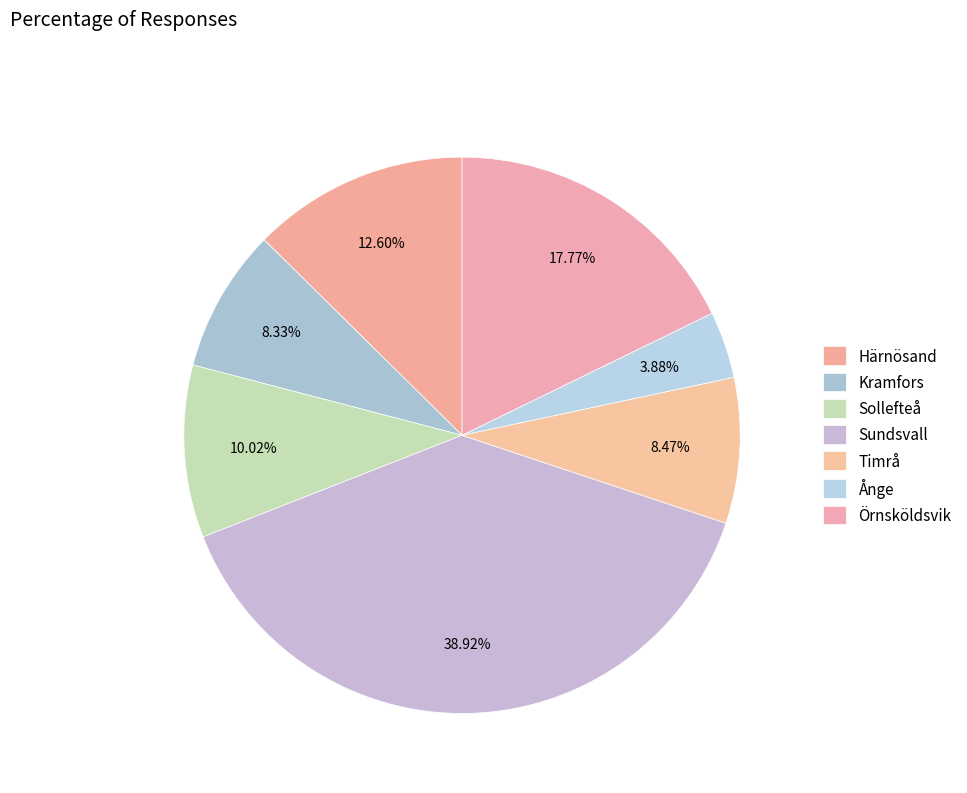

Count the number of slices in the pie.

7